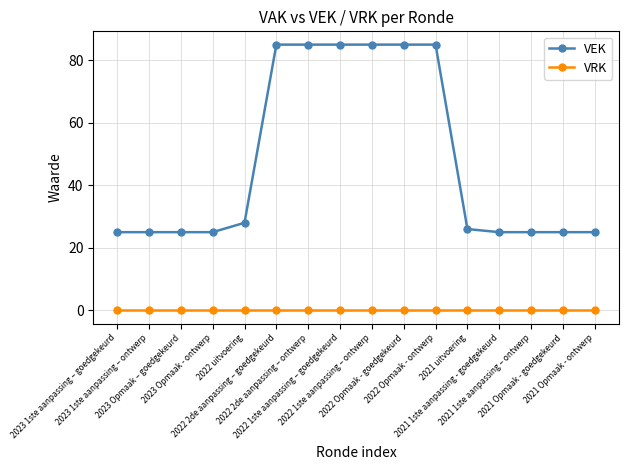

Rank the series by their maximum value, from lowest to highest.

VRK, VEK